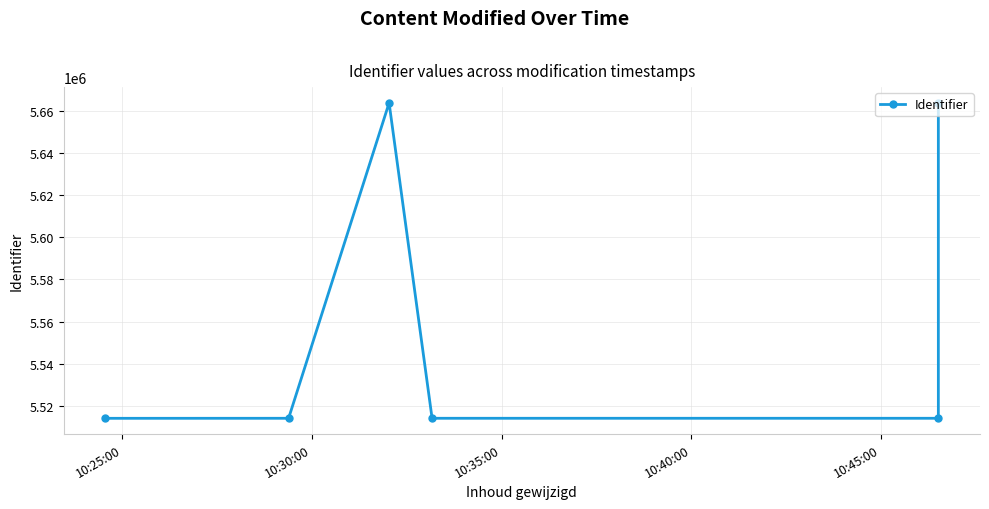

What is the average value?

5563970